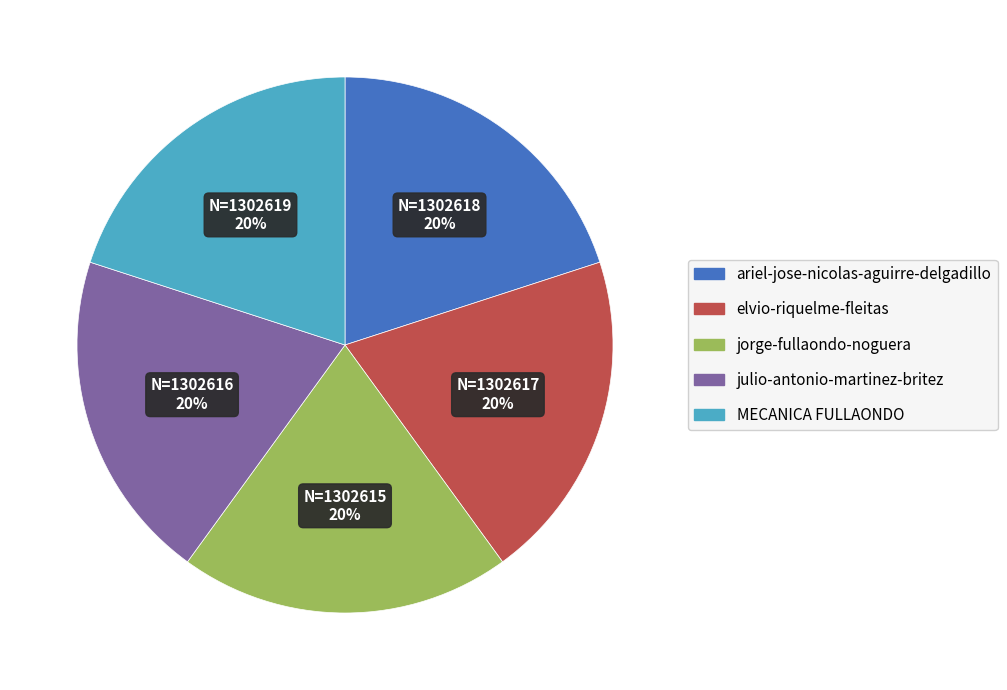

To the nearest percent, what portion does julio-antonio-martinez-britez represent?

20%